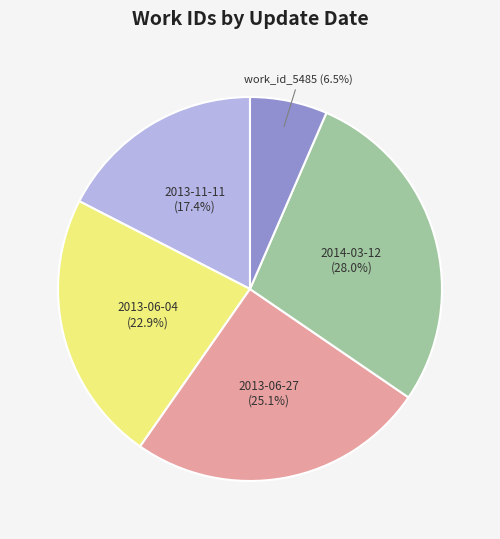

To the nearest percent, what portion does 2013-06-04 represent?

23%